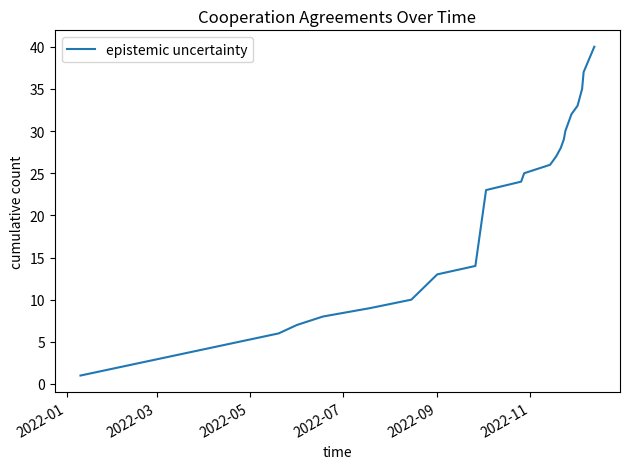

What is the difference between the maximum and minimum values?

39